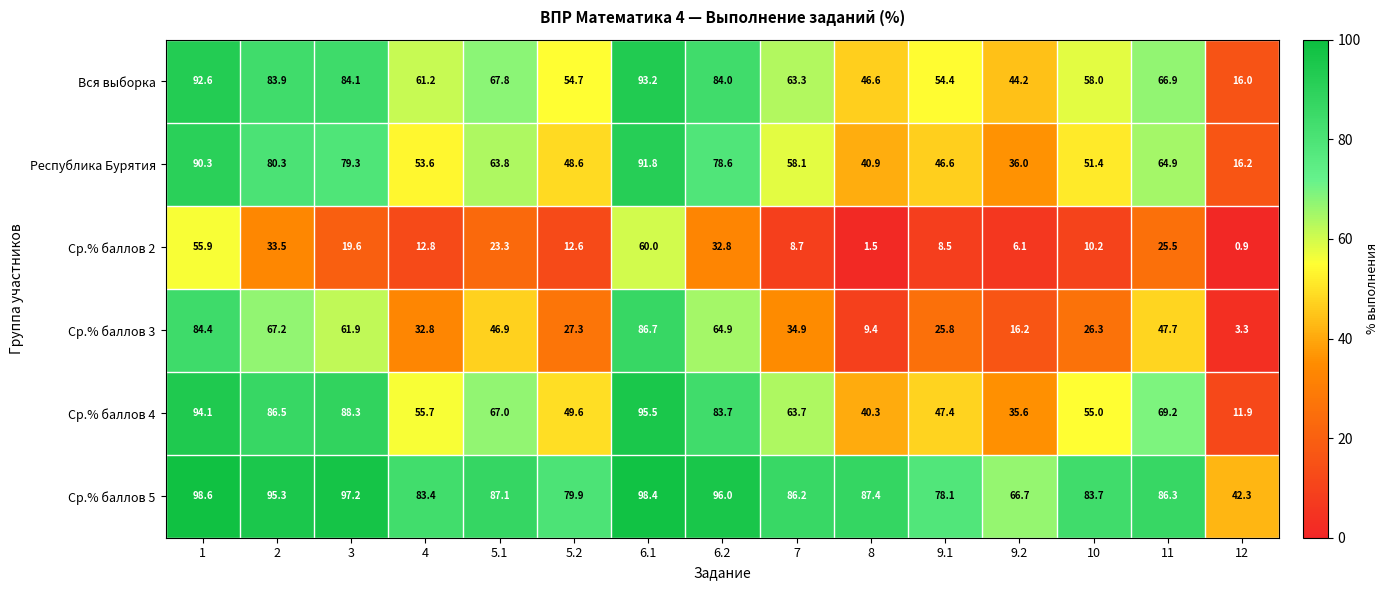

Which series has the largest total across all categories?

Ср.% баллов 5